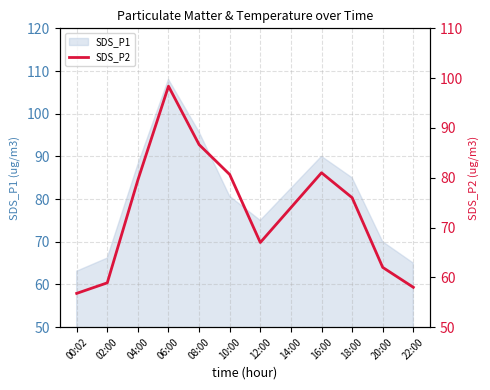

What is the label of the 10th point from the left?

18:00